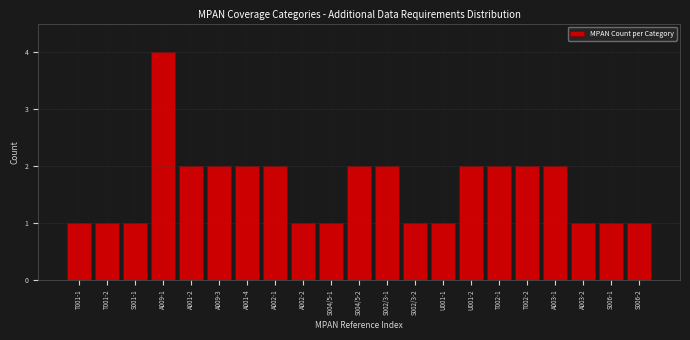

Reading left to right, what are all the values shown in this chart?

1	1	1	4	2	2	2	2	1	1	2	2	1	1	2	2	2	2	1	1	1